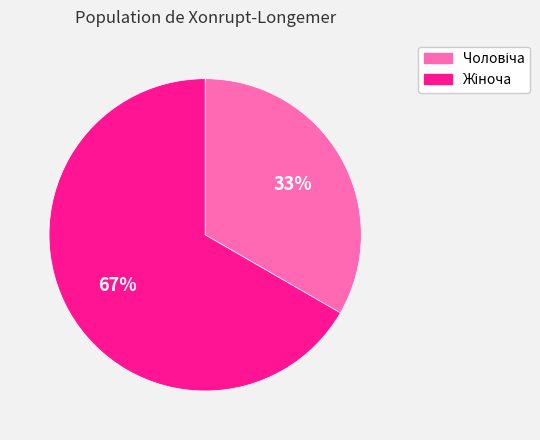

To the nearest percent, what is the average slice percentage?

50%